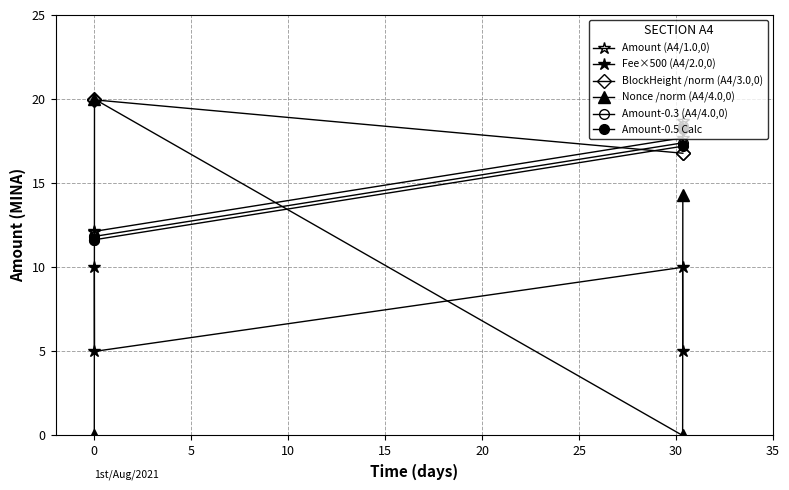

Does the chart have visible grid lines?

Yes